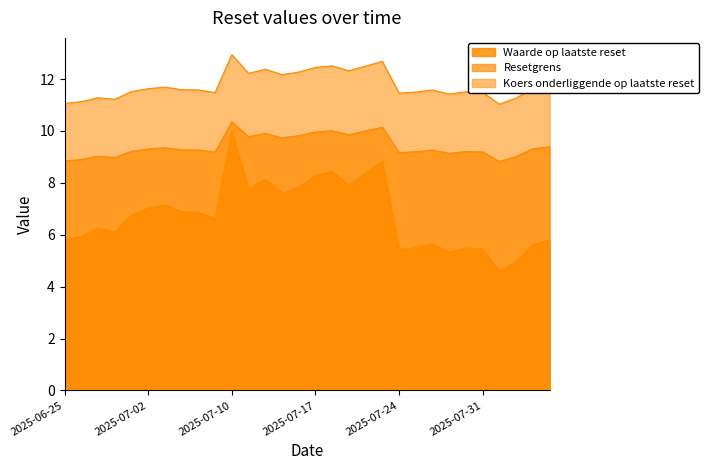

True or false: Koers onderliggende op laatste reset and Resetgrens intersect in this chart.

False